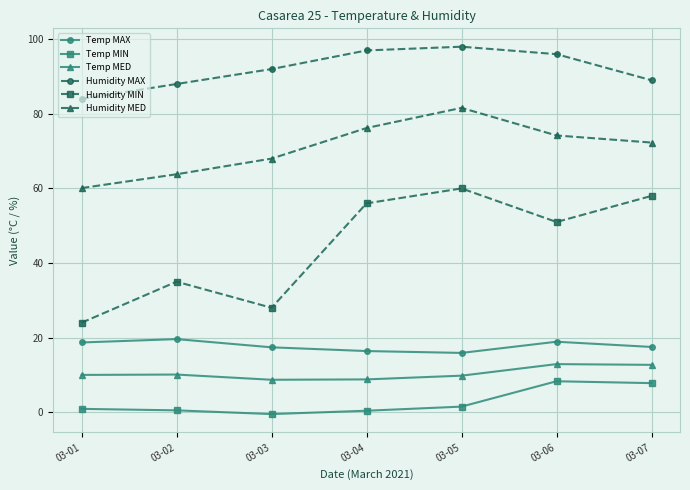

List the labels in order of Humidity MIN value, smallest first.

03-01, 03-03, 03-02, 03-06, 03-04, 03-07, 03-05